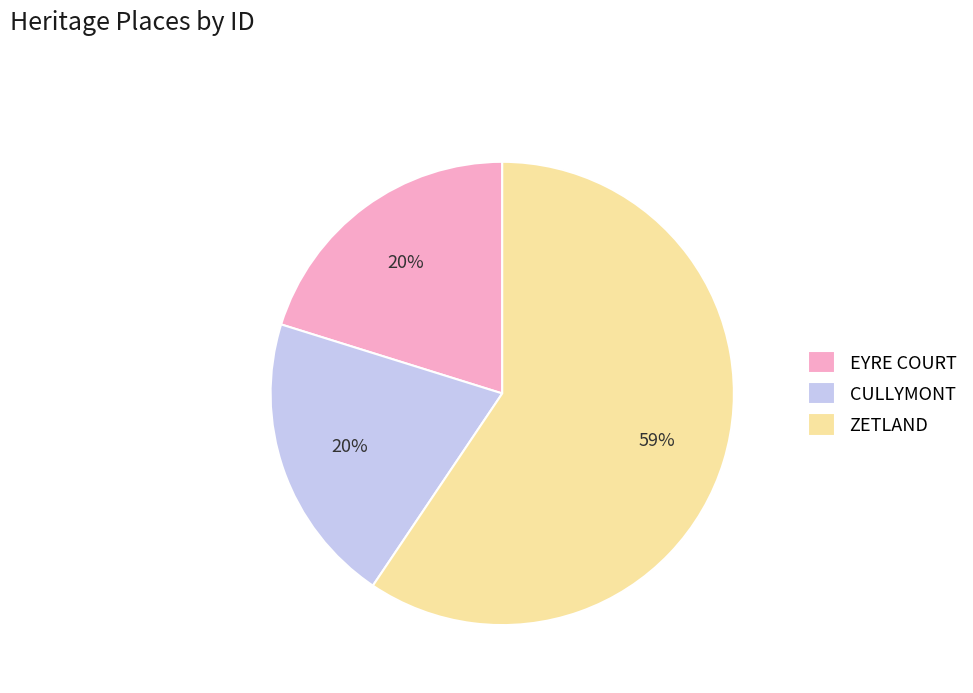

To the nearest percent, what is the difference between the ZETLAND and CULLYMONT slice percentages?

39%